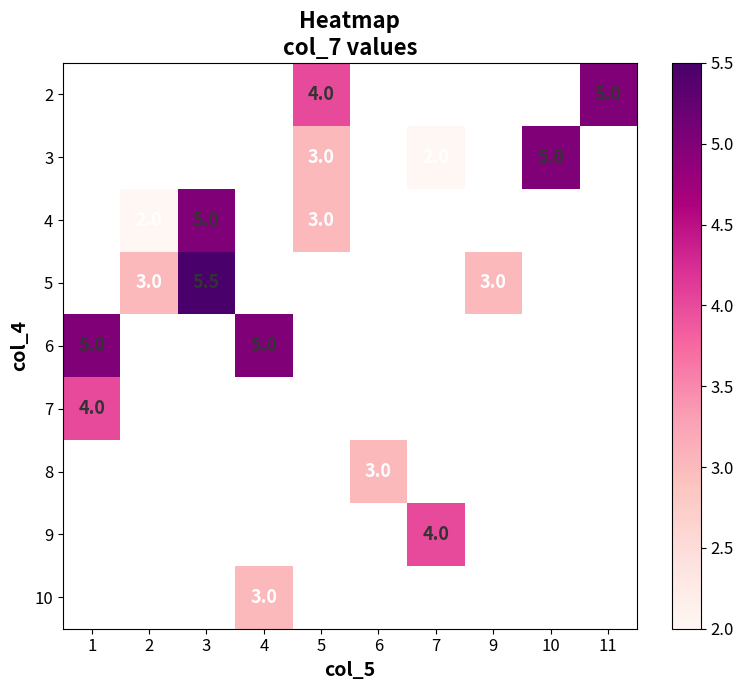

True or false: 3 has a value of 5.0 at 10.

True